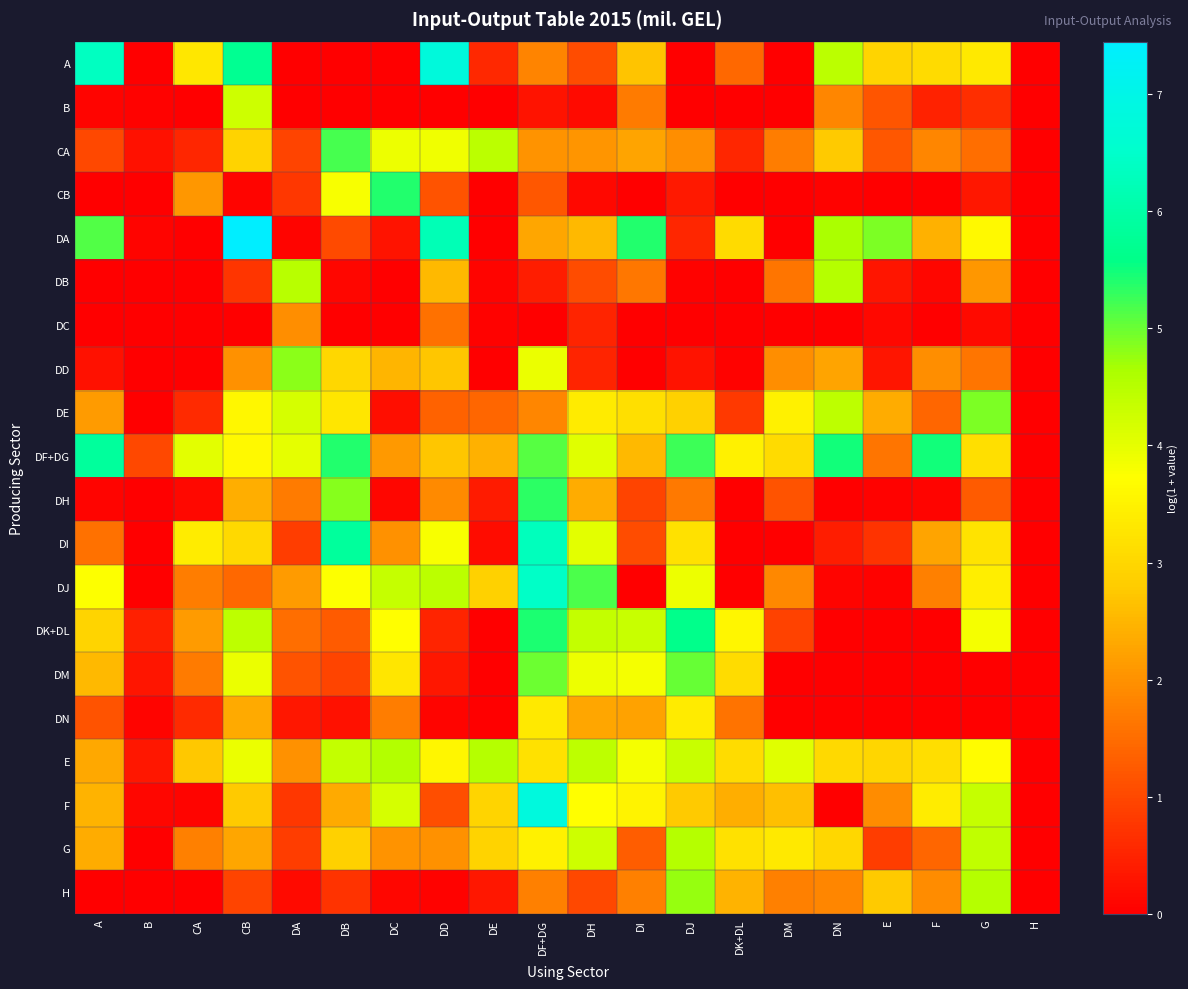

What is the difference between the highest and lowest values at DK+DL?

3.6